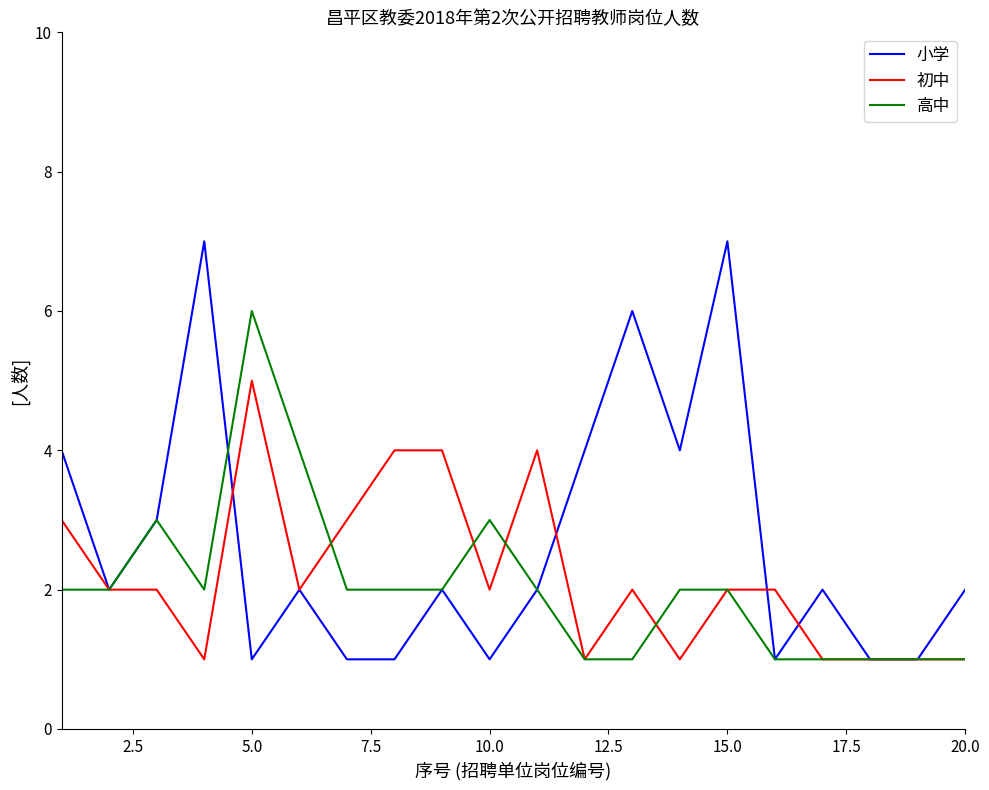

Which series has the widest spread of values?

小学